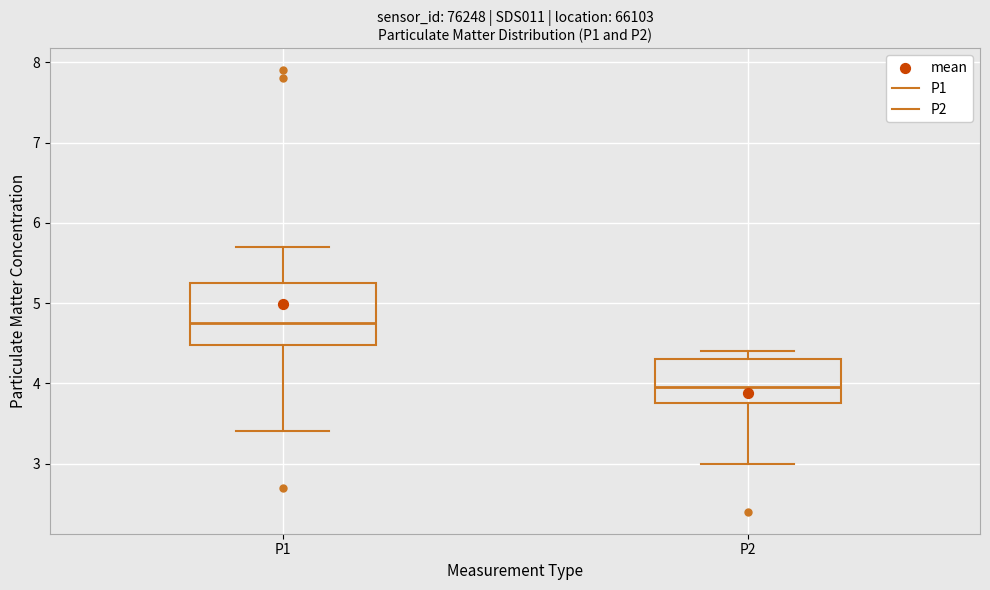

Comparing the boxes themselves (not the whiskers), which one is the tallest?

P1